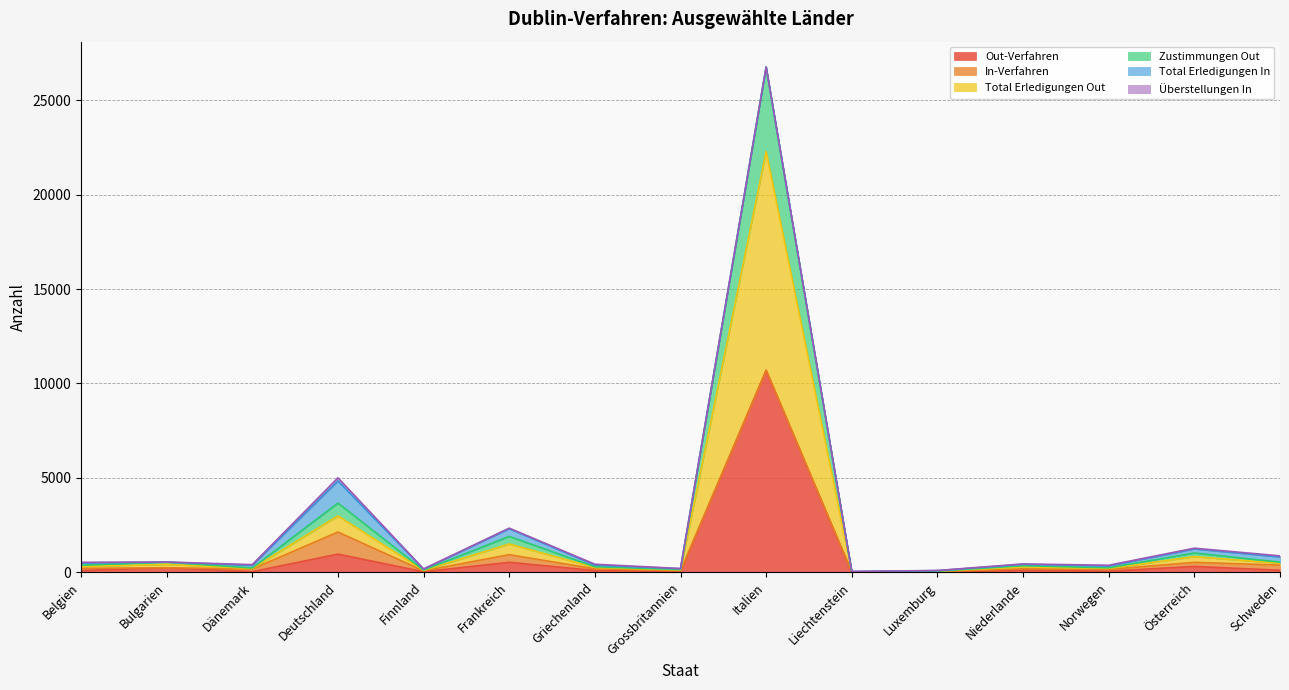

How many categories are shown in the chart?

15